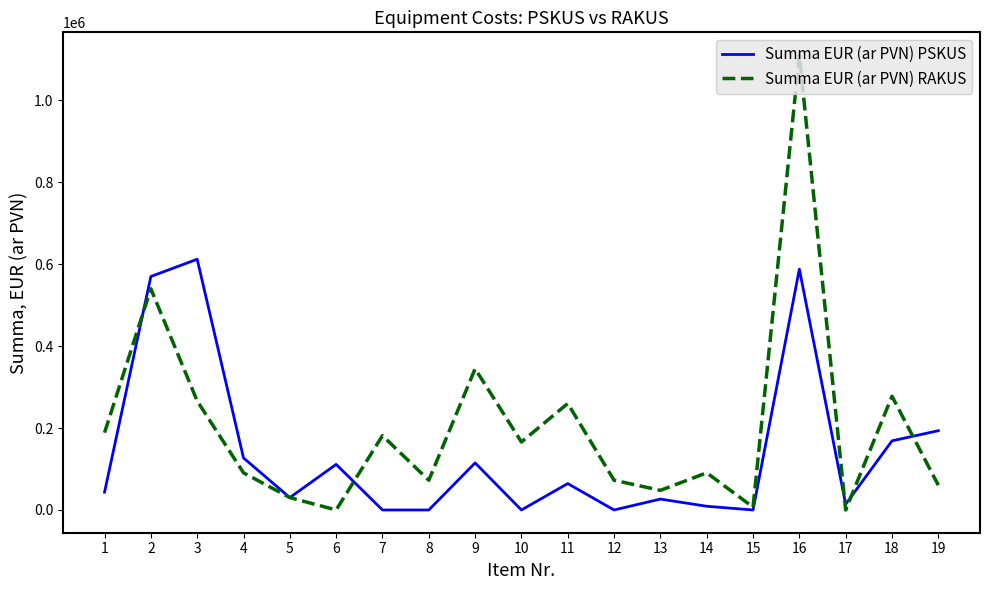

Which series has the largest range (max minus min)?

Summa EUR (ar PVN) RAKUS